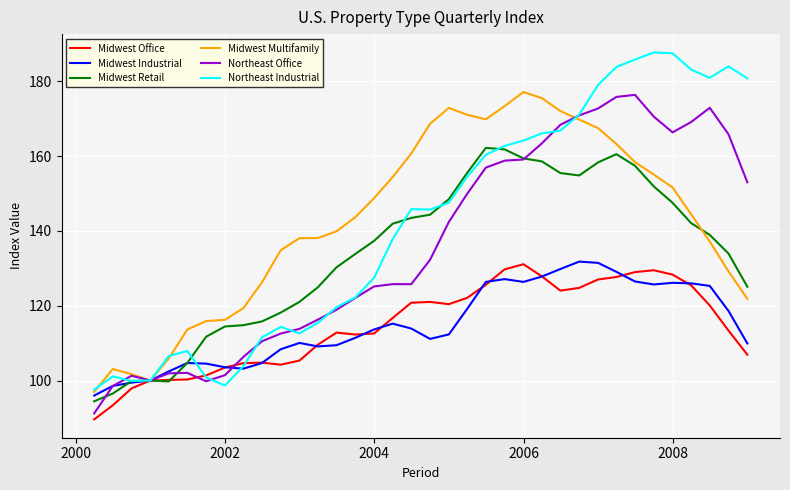

Which series has the largest range (max minus min)?

Northeast Industrial